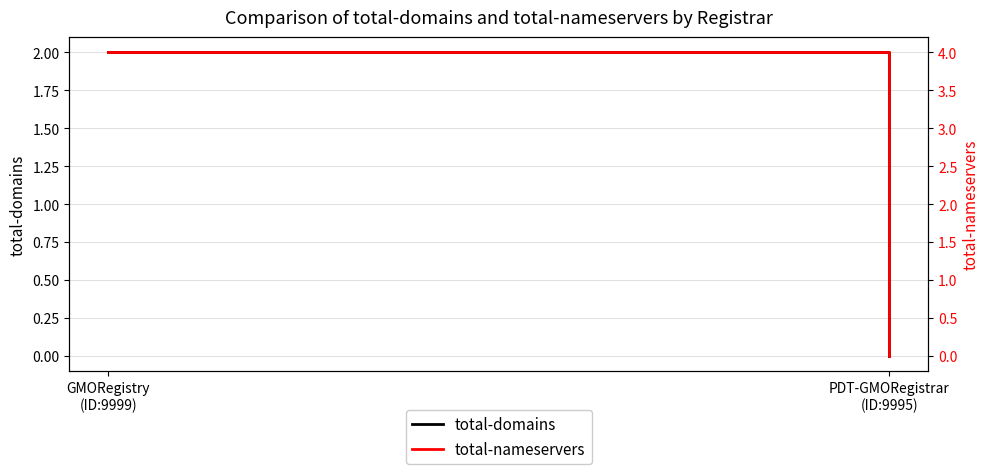

How many categories are shown in the chart?

2